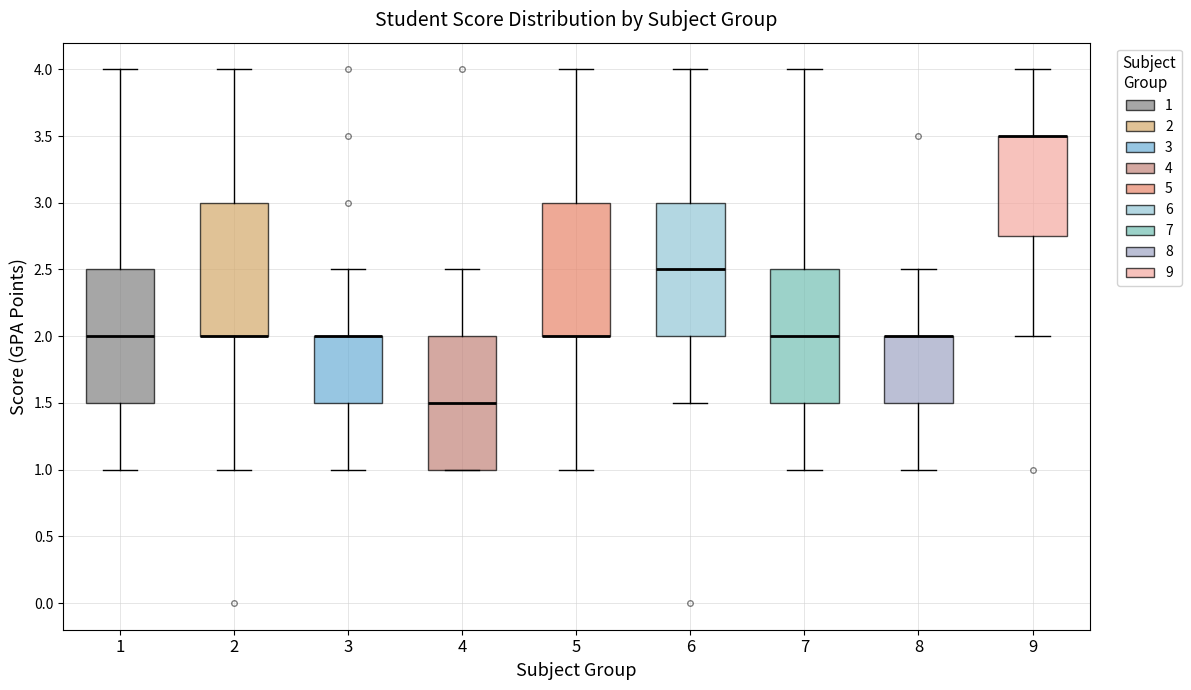

Where does the upper whisker of the box at x = 4 end on the y-axis? The values are not printed on the chart, so give them approximately, as read against the axis.

2.50